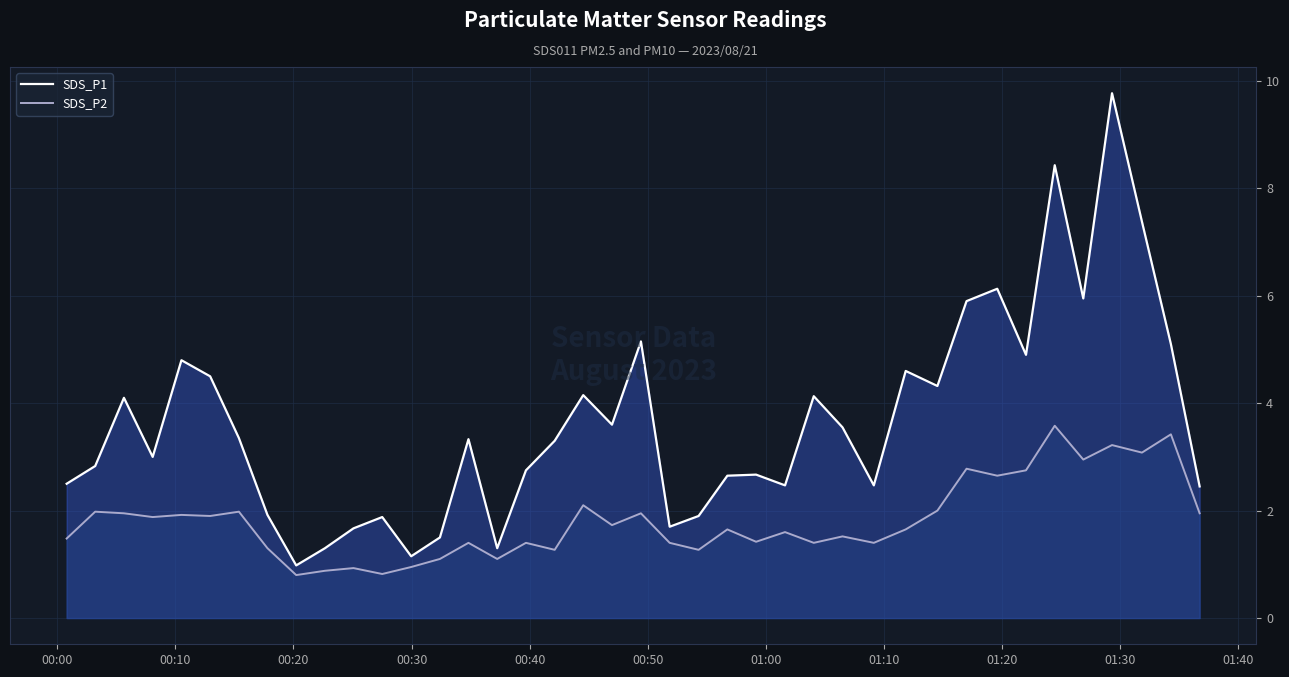

Which series has the largest total across all categories?

SDS_P1